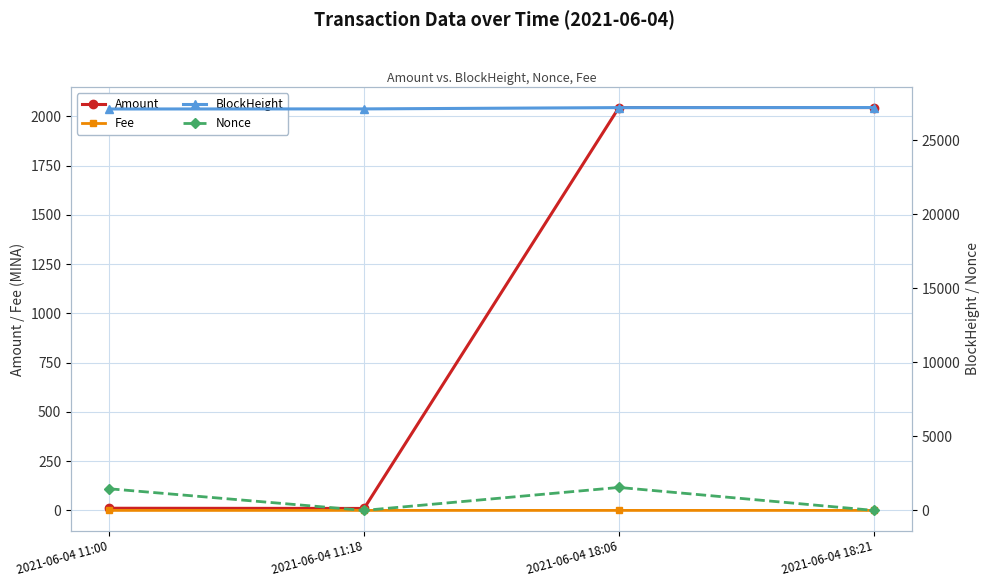

Where is the first local maximum for Fee?

2021-06-04 11:18